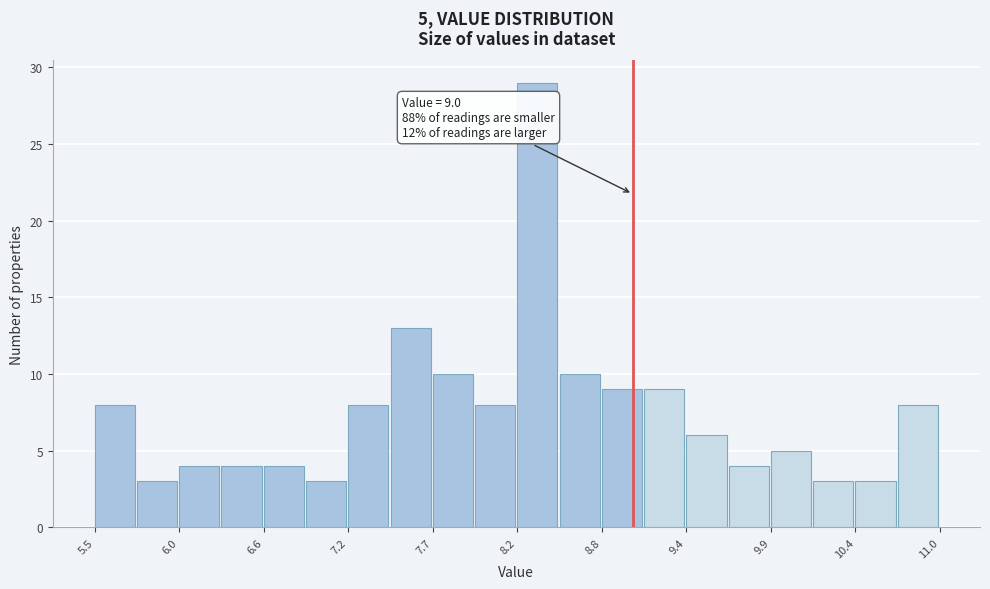

Around what value on the x-axis is the tallest bar? Give the approximate position of its centre, as read against the axis.

8.4